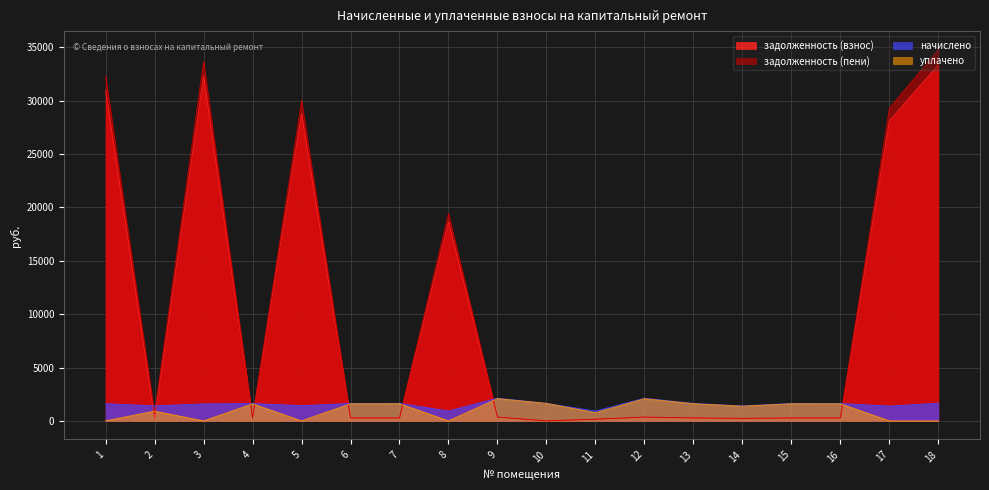

Count the number of categories in the chart.

18